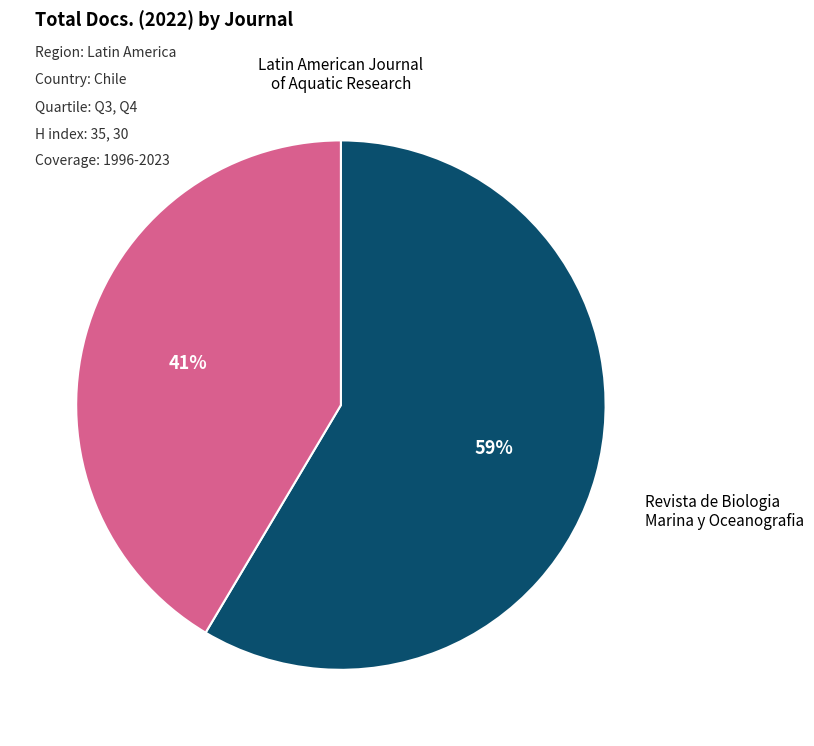

The Latin American Journal of Aquatic Research slice represents 59% of the pie. True or false?

True